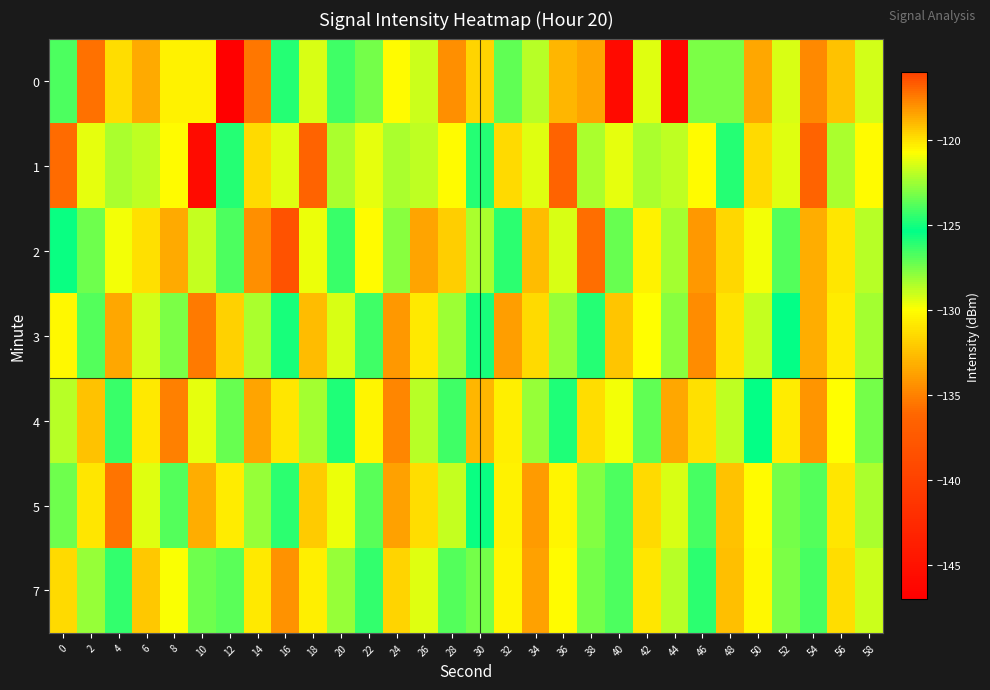

Which category has the lowest value across all series?

12